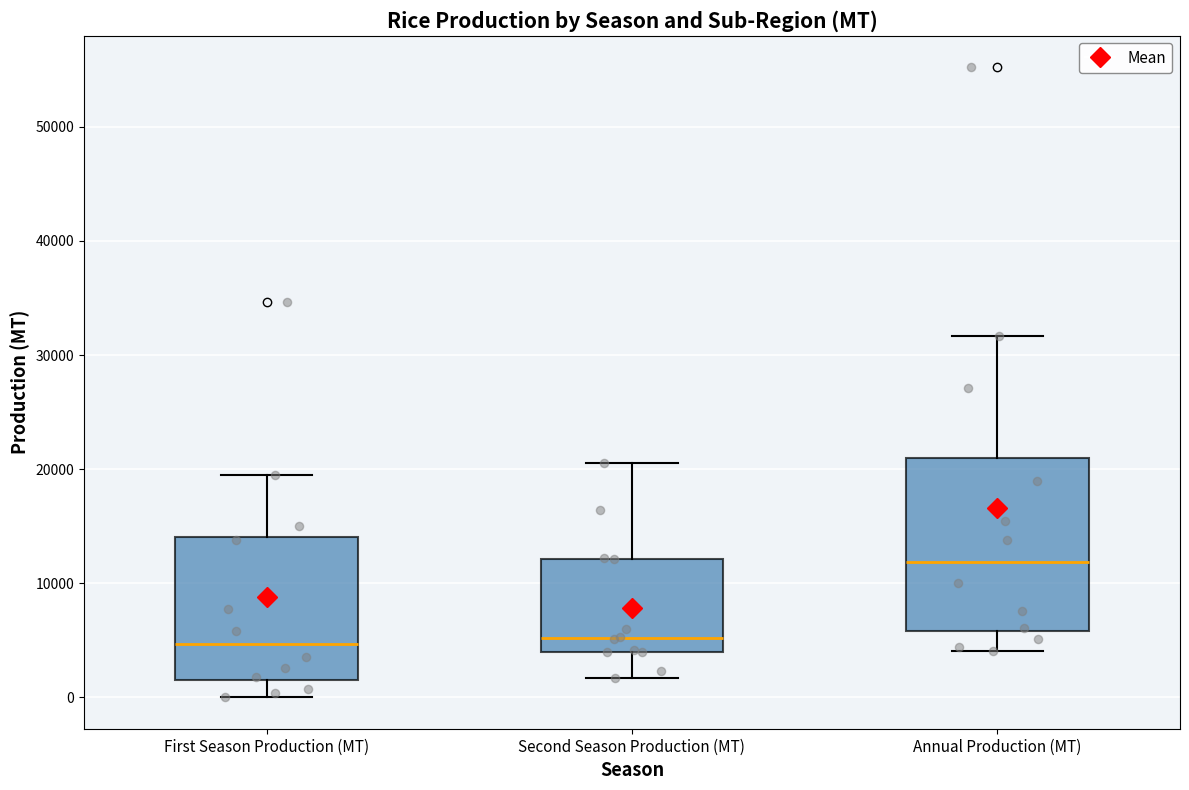

Which box is the tallest, from its lower edge to its upper edge?

Annual Production (MT)